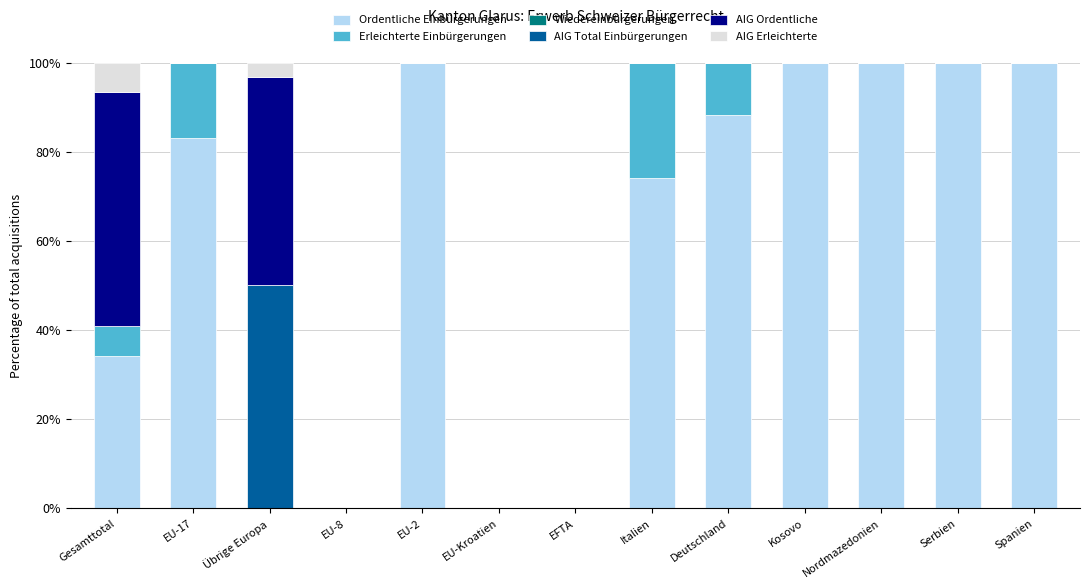

Are the bars horizontal?

No